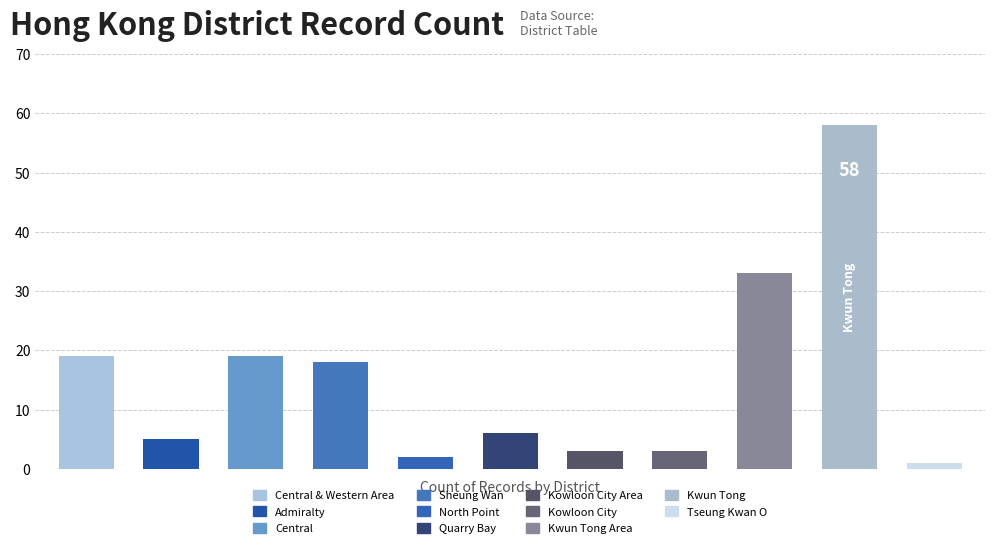

Reading right to left, what are all the values shown in this chart?

1	58	33	3	3	6	2	18	19	5	19